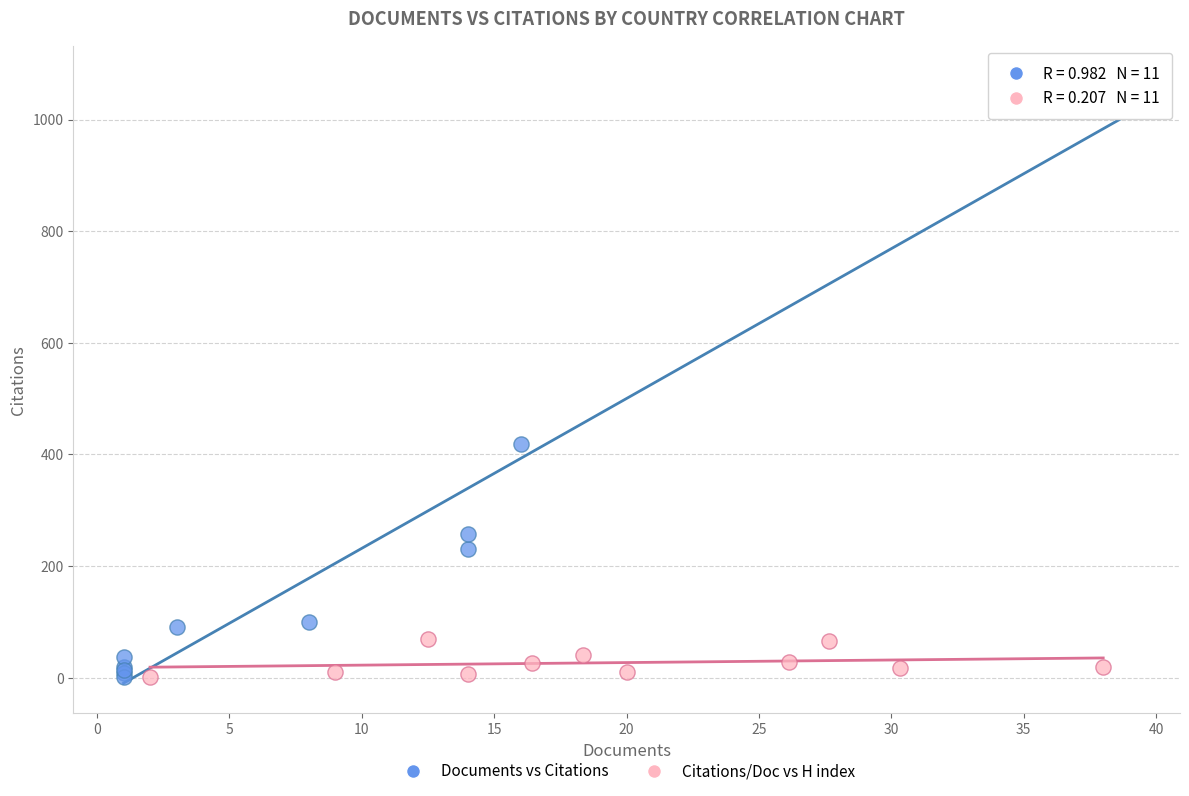

Which series contains the highest Y value?

Documents vs Citations